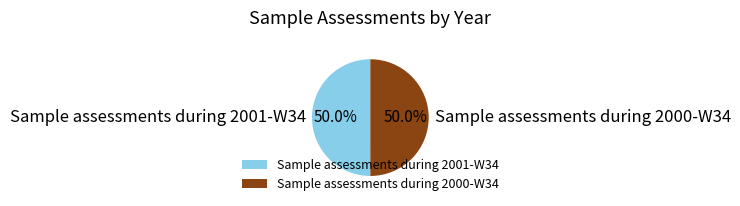

True or false: Sample assessments during 2001-W34 accounts for 50% of the total.

True